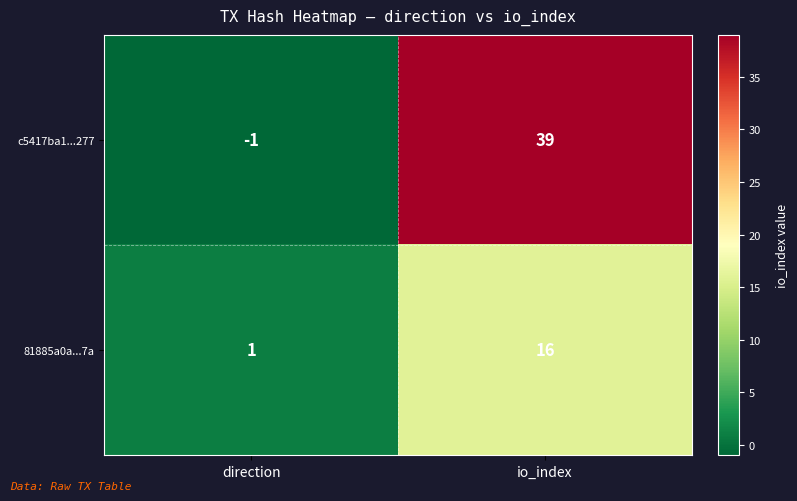

What is the sum of the c5417ba1...277 values at direction and io_index?

38